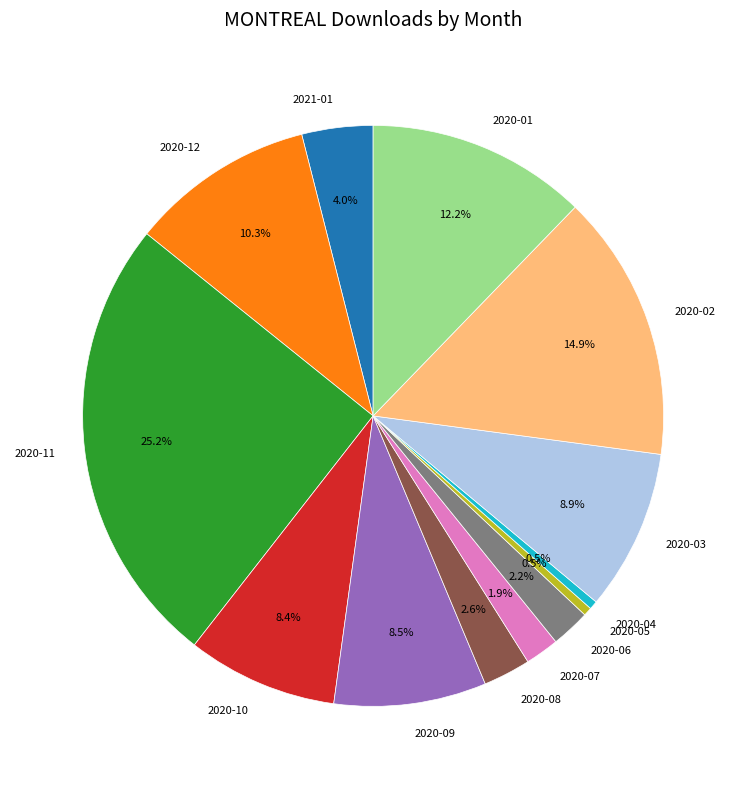

Which category has the biggest portion of the pie?

2020-11